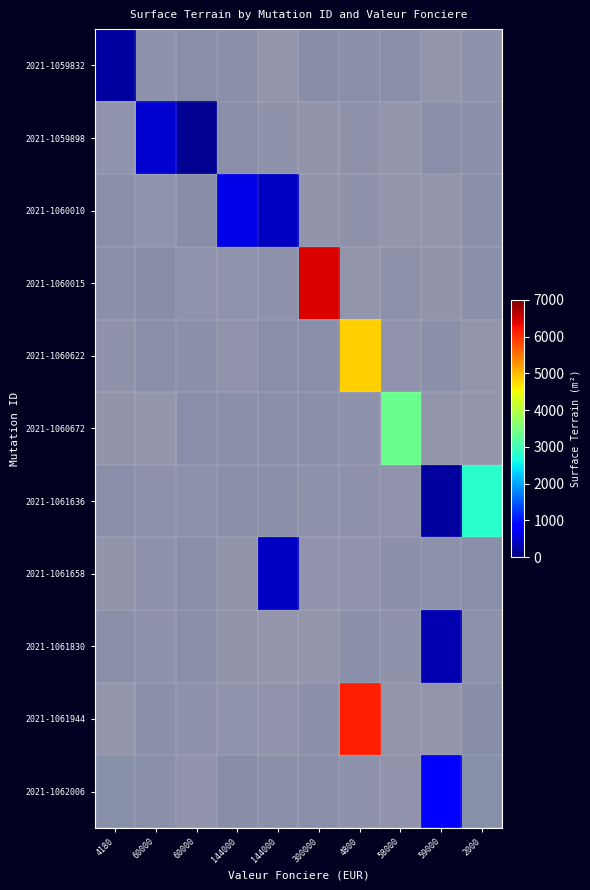

Count the number of data series in this chart.

11